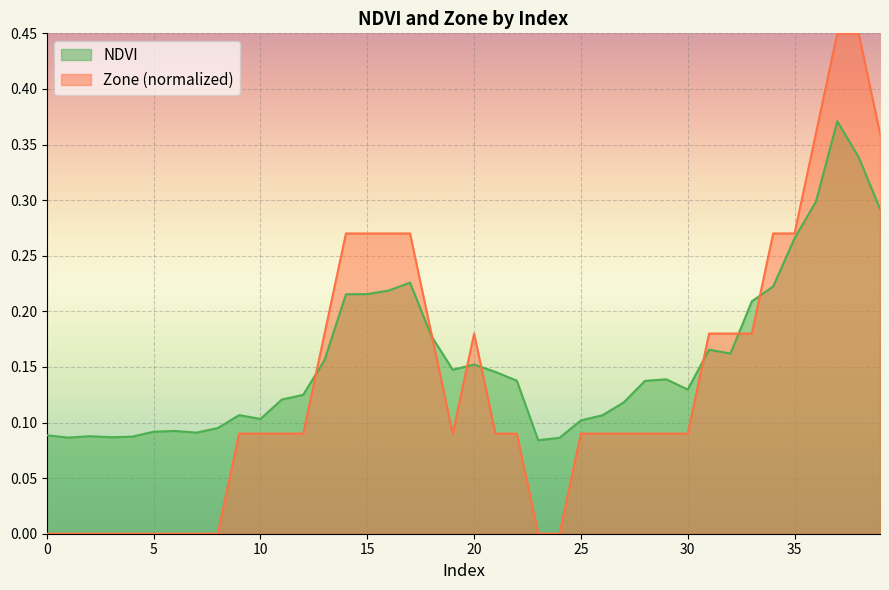

Reading left to right, list all the values displayed in this chart.

NDVI: 0=0.1	1=0.1	2=0.1	3=0.1	4=0.1	5=0.1	6=0.1	7=0.1	8=0.1	9=0.1	10=0.1	11=0.1	12=0.1	13=0.2	14=0.2	15=0.2	16=0.2	17=0.2	18=0.2	19=0.1	20=0.2	21=0.1	22=0.1	23=0.1	24=0.1	25=0.1	26=0.1	27=0.1	28=0.1	29=0.1	30=0.1	31=0.2	32=0.2	33=0.2	34=0.2	35=0.3	36=0.3	37=0.4	38=0.3	39=0.3
Zone: 0=0.0	1=0.0	2=0.0	3=0.0	4=0.0	5=0.0	6=0.0	7=0.0	8=0.0	9=0.1	10=0.1	11=0.1	12=0.1	13=0.2	14=0.3	15=0.3	16=0.3	17=0.3	18=0.2	19=0.1	20=0.2	21=0.1	22=0.1	23=0.0	24=0.0	25=0.1	26=0.1	27=0.1	28=0.1	29=0.1	30=0.1	31=0.2	32=0.2	33=0.2	34=0.3	35=0.3	36=0.4	37=0.5	38=0.5	39=0.4